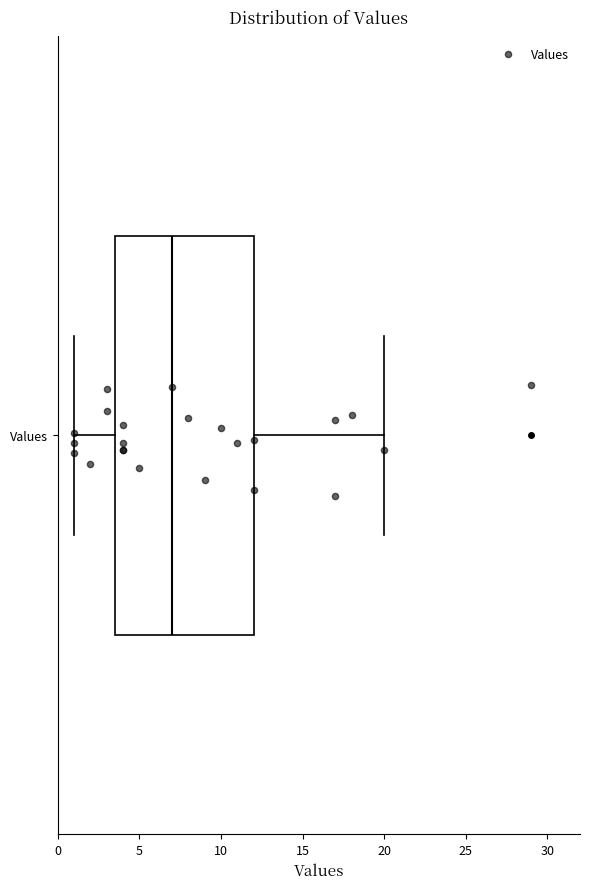

Read this box plot against the x-axis: the position of the median line, the range covered by the box, and the ends of both whiskers. The values are not printed on the chart, so give them approximately, as read against the axis.

median 7.0, box 3.5 to 12.0, whiskers 1.0 to 20.0